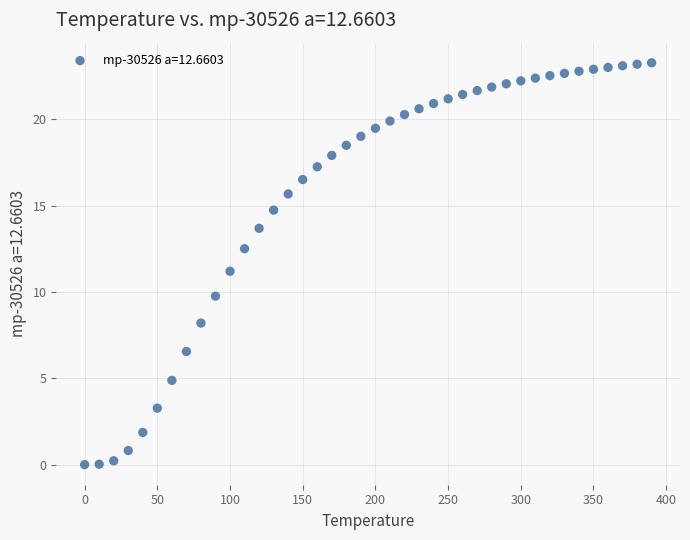

What is the range of X values (max minus min)?

390.0